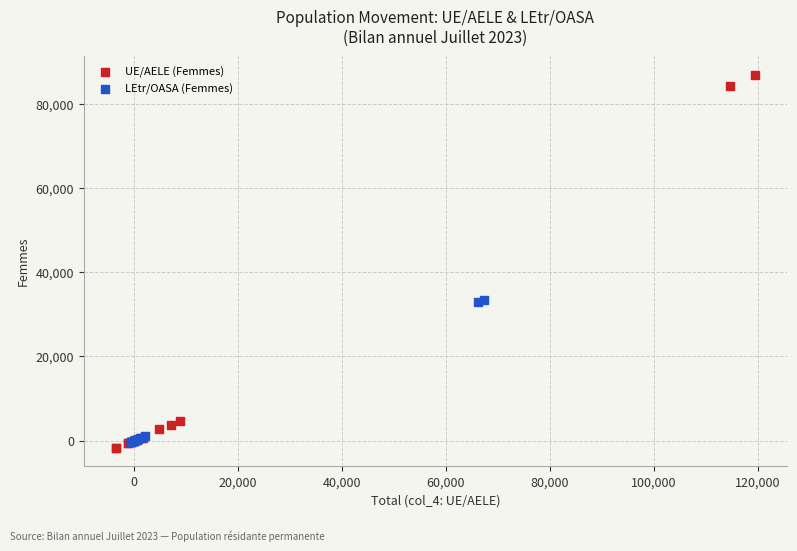

Which series reaches the maximum Y coordinate?

UE/AELE (Femmes)